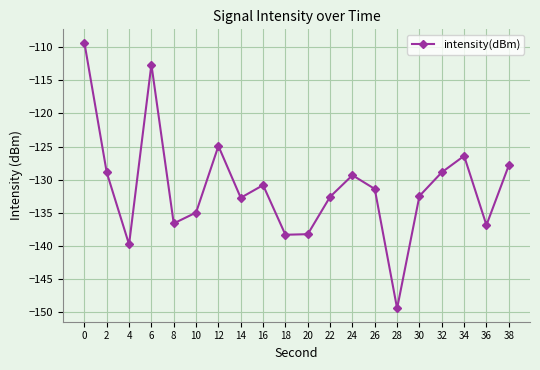

How many series are shown in this chart?

1